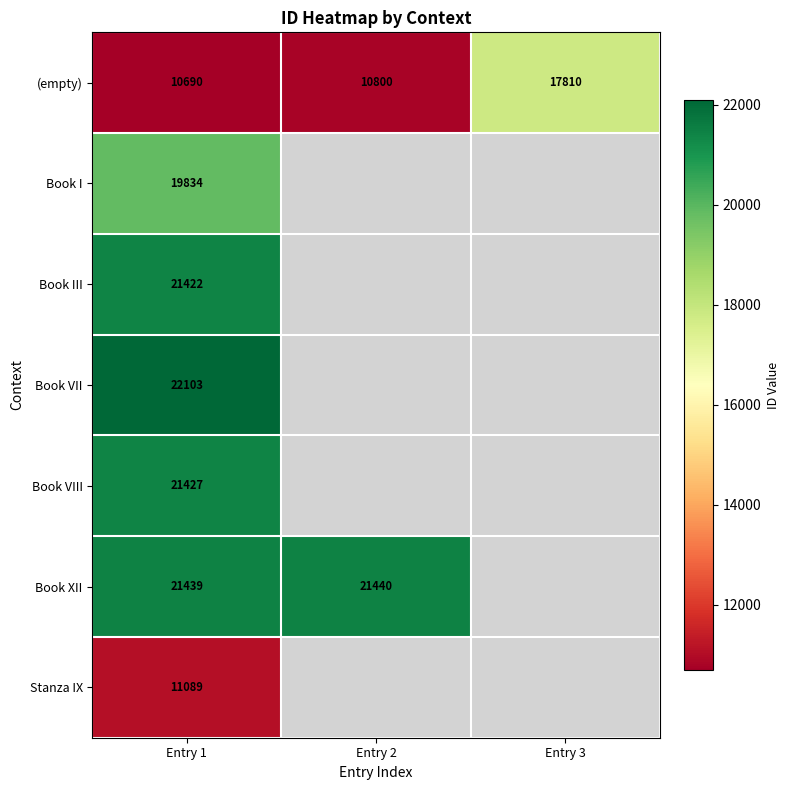

Is it true that Book III equals 30157 at Entry 1?

False